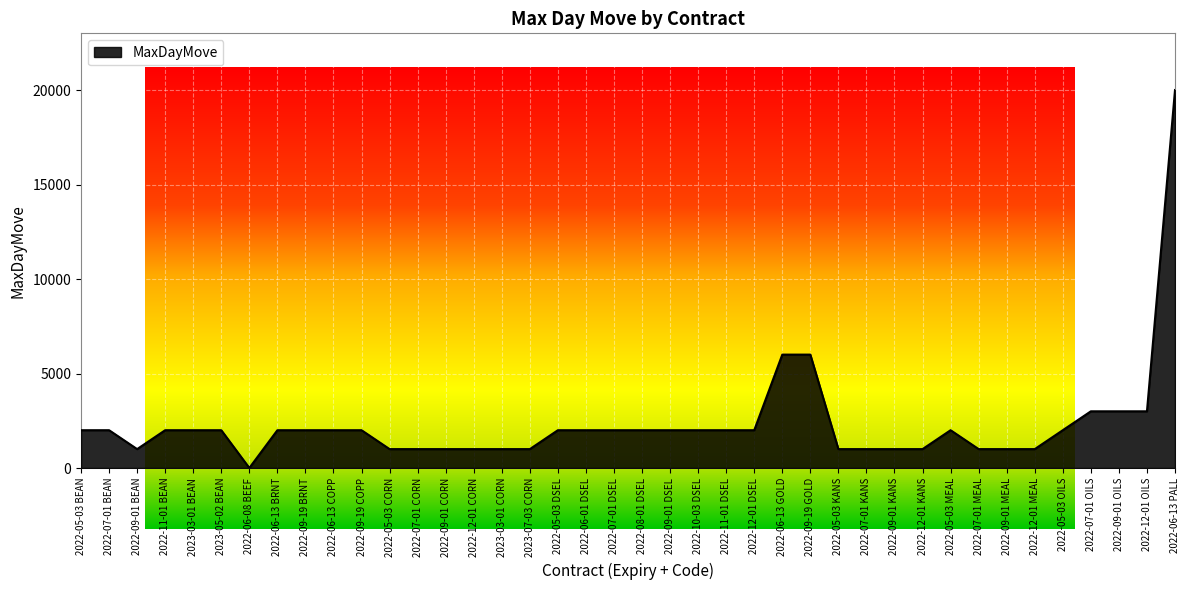

Is it true that the value at 2022-07-01 OILS is 3000?

True